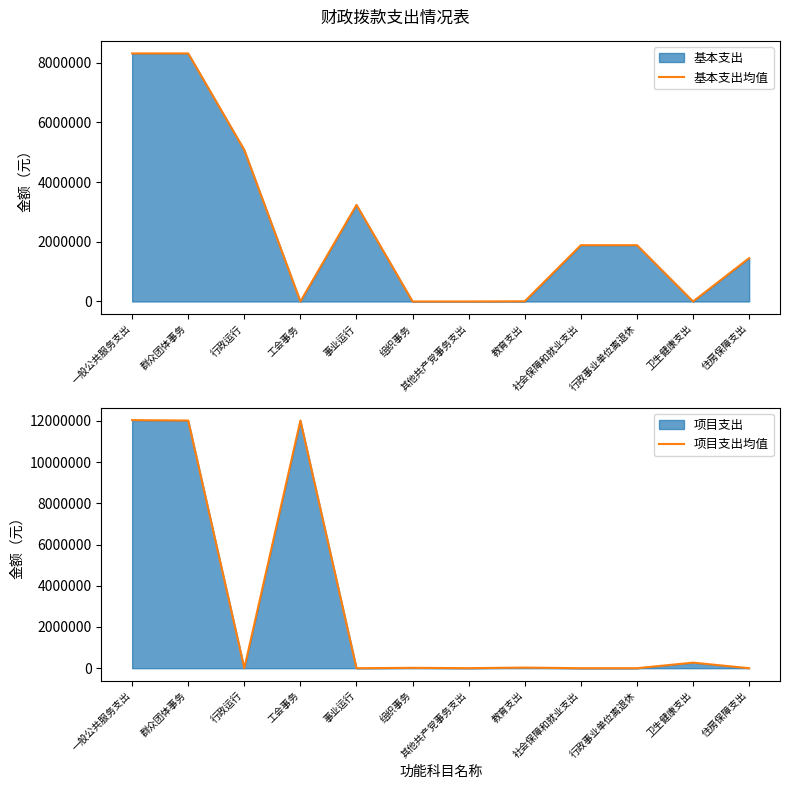

Which series has the largest range (max minus min)?

项目支出均值